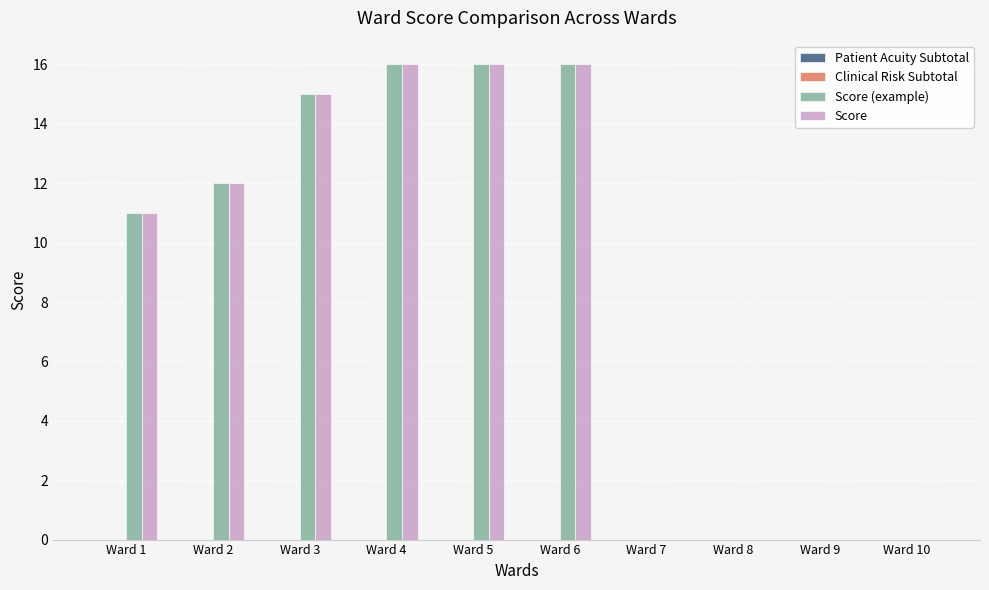

At which label is Score (example) closest to 8?

Ward 1